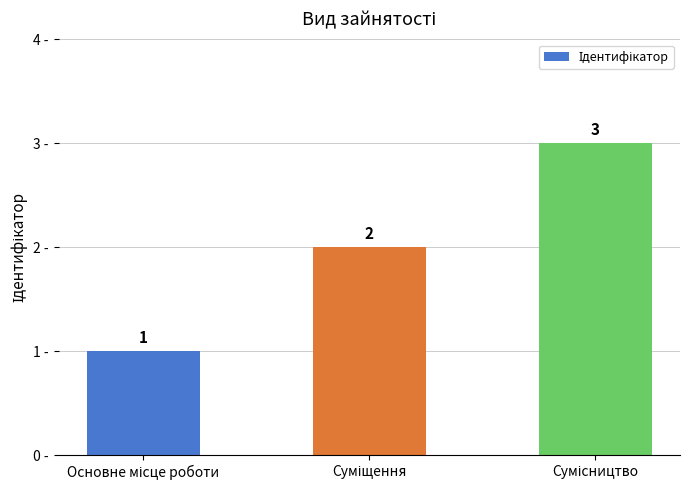

What is the value of the 3rd bar from the left?

3